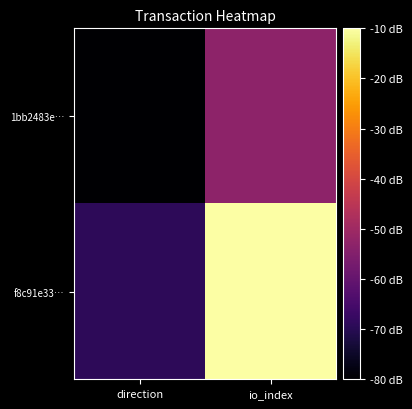

Which category has the highest value across all series?

io_index